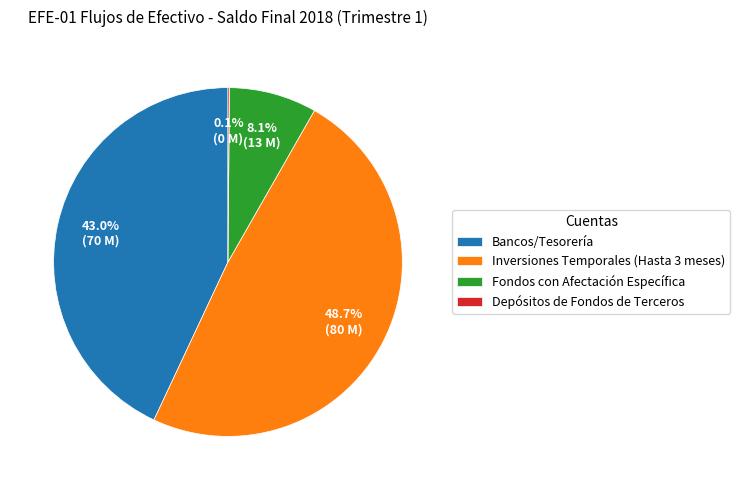

How much of the chart is everything except Inversiones Temporales (Hasta 3 meses)?

51.3%